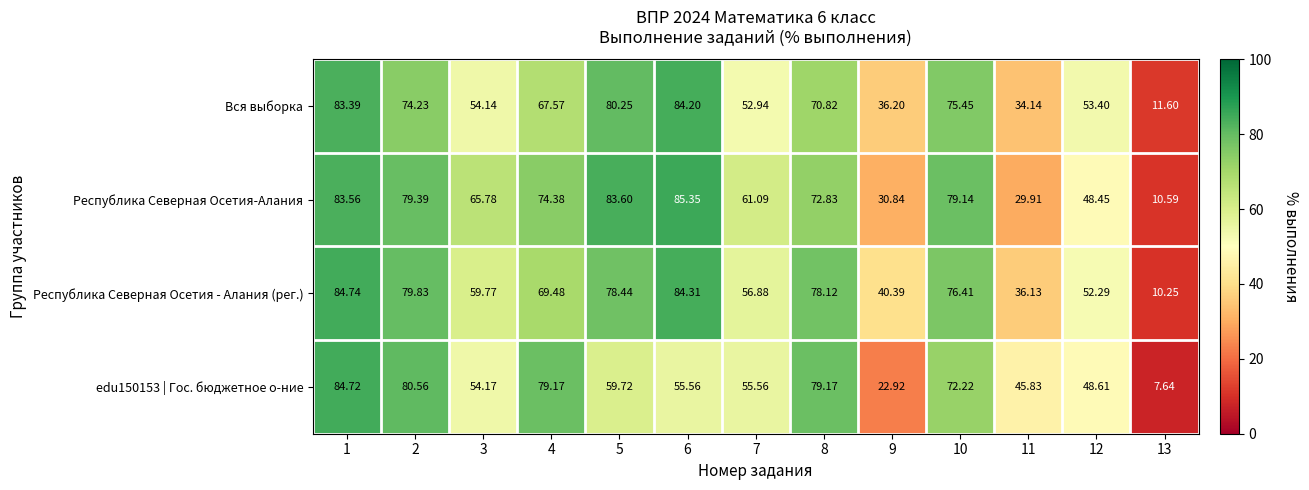

Which series has the largest total across all categories?

Республика Северная Осетия - Алания (рег.)